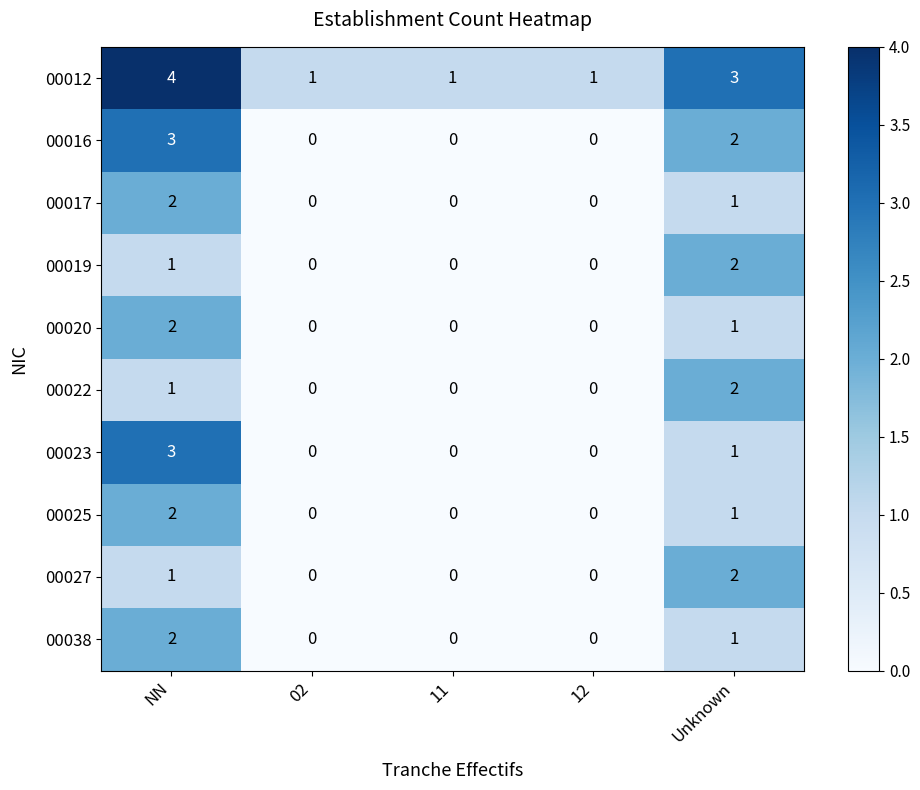

At which label is 00038 closest to 1?

Unknown